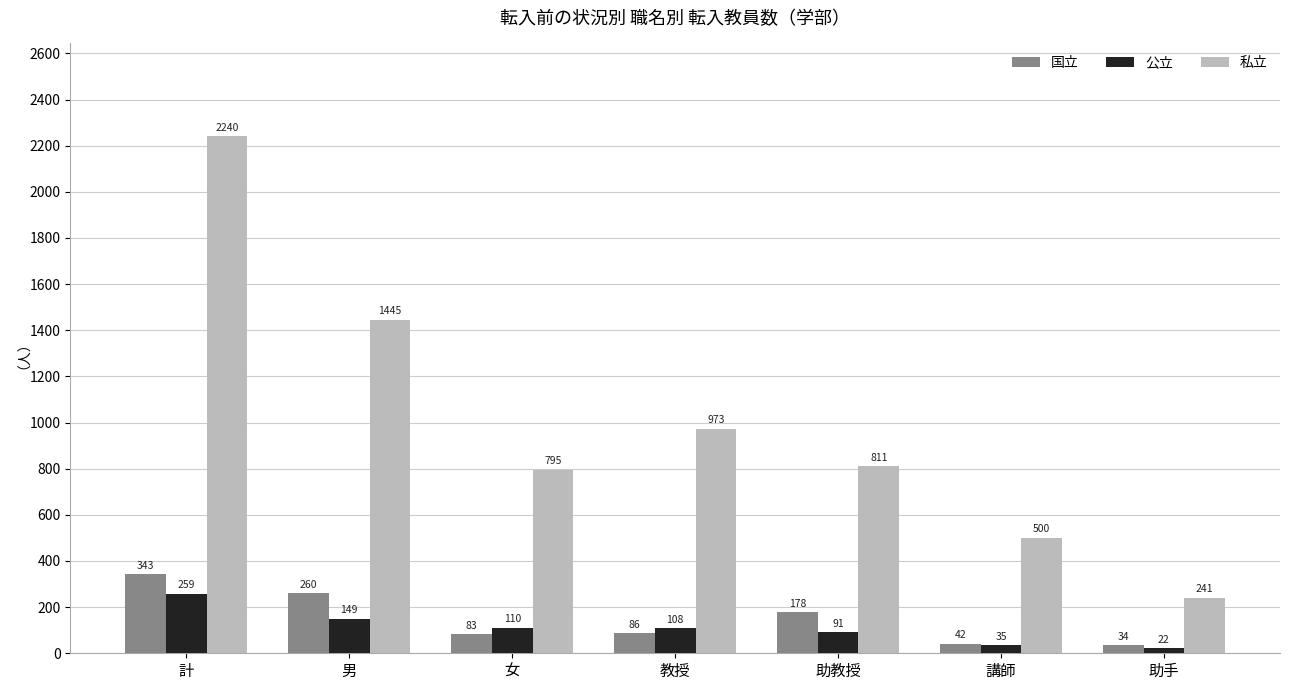

Rank the series by their maximum value, from lowest to highest.

公立, 国立, 私立